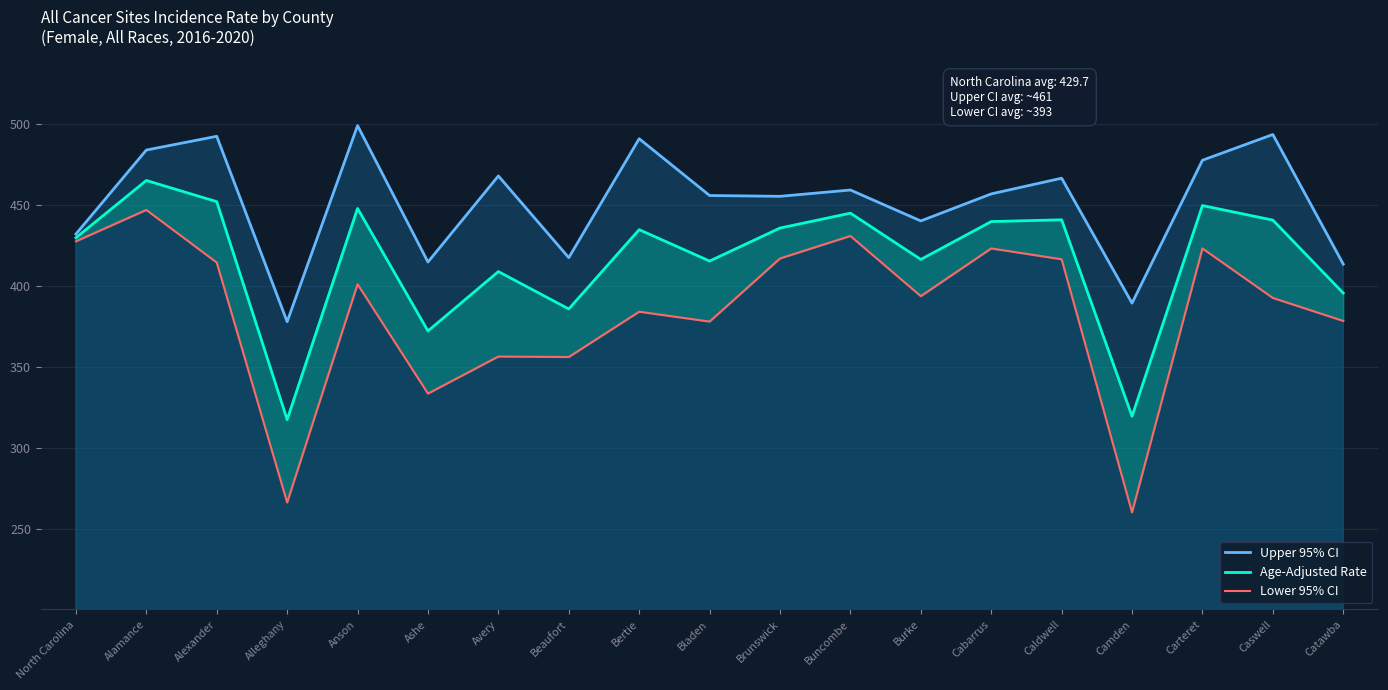

What is the difference between the second highest and second lowest values in the Age-Adjusted Rate series?

132.6